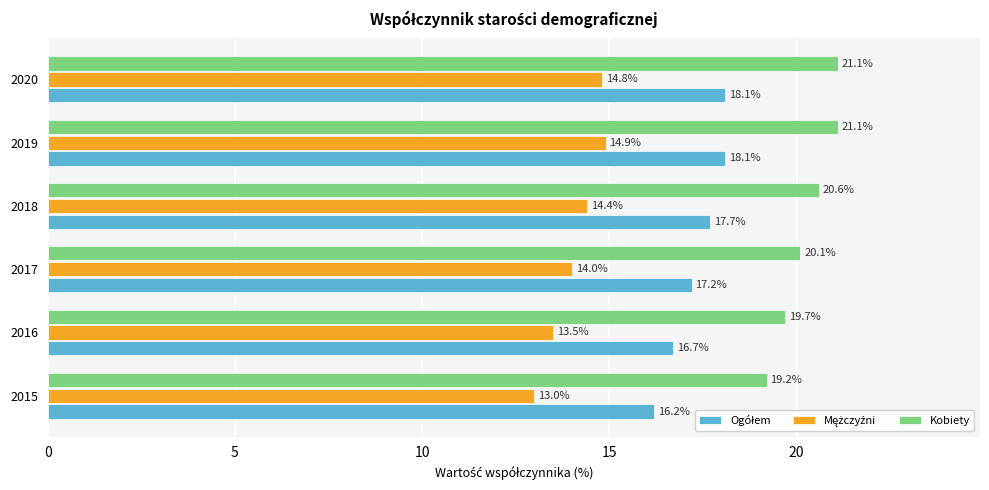

What is the spread (max minus min) of values at 2018?

6.2